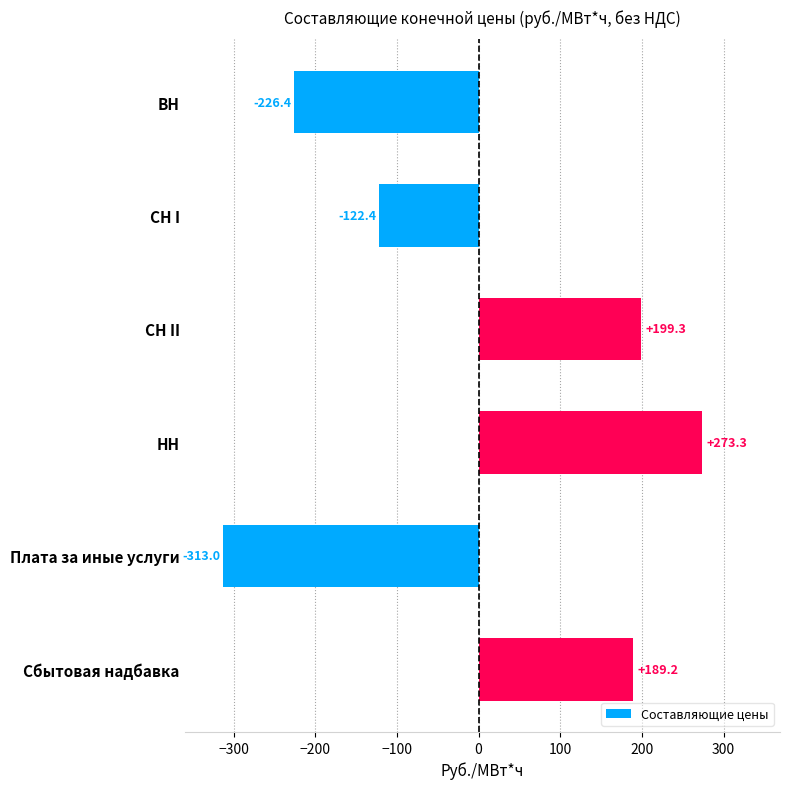

How many values are below 189?

3